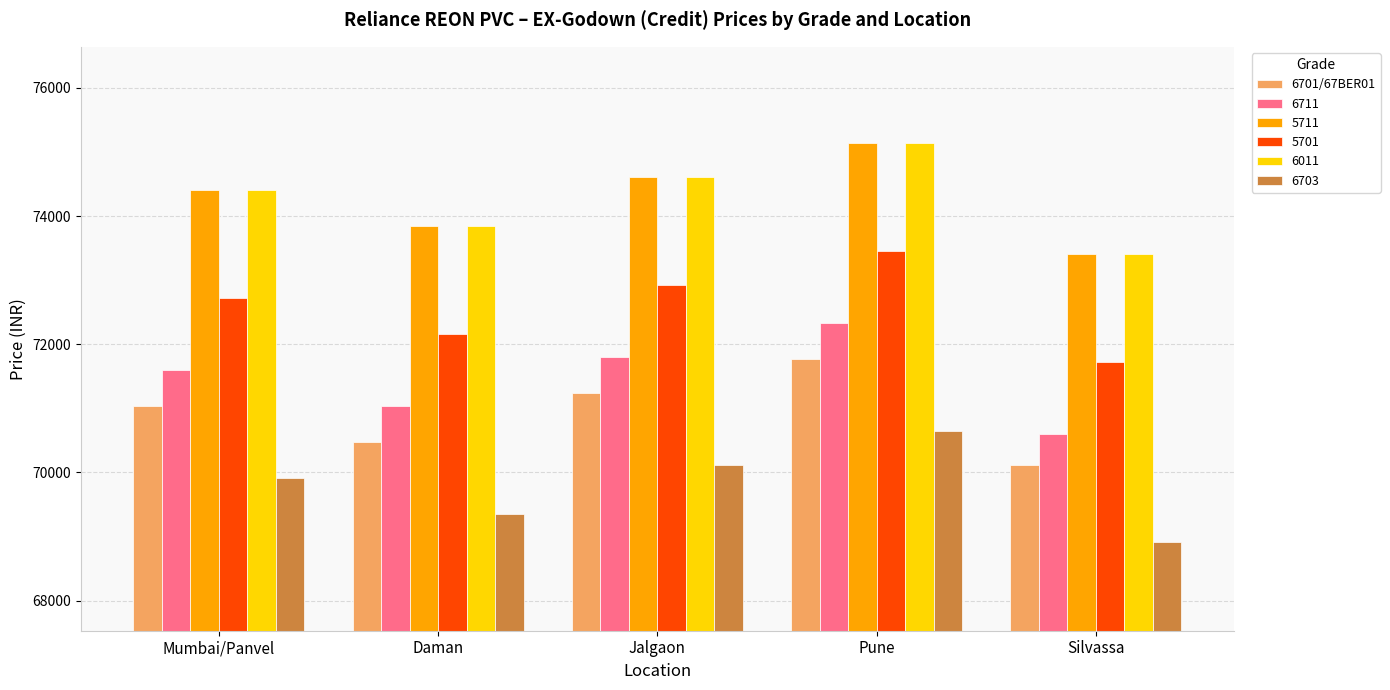

List the labels in order of 6701/67BER01 value, smallest first.

Silvassa, Daman, Mumbai/Panvel, Jalgaon, Pune